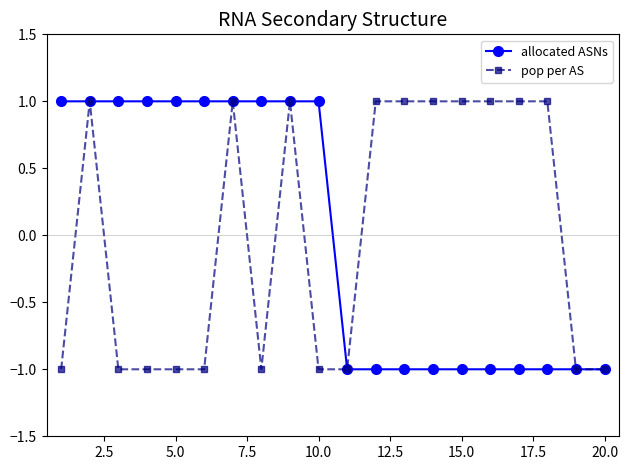

How many lines are shown in the chart?

2